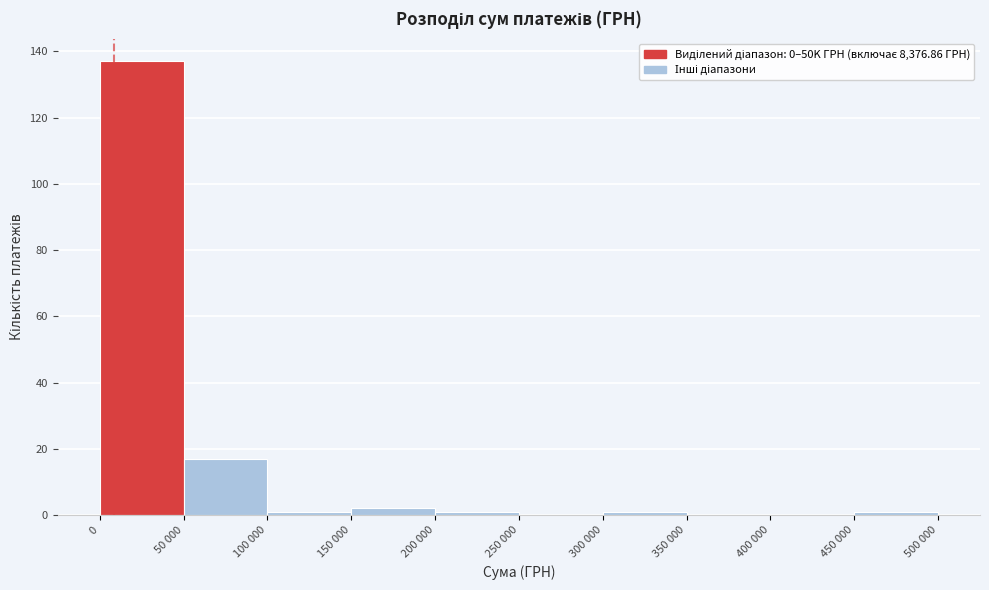

Reading left to right, transcribe all the data shown in this chart.

0=137	50 000=17	100 000=1	150 000=2	200 000=1	250 000=0	300 000=1	350 000=0	400 000=0	450 000=1